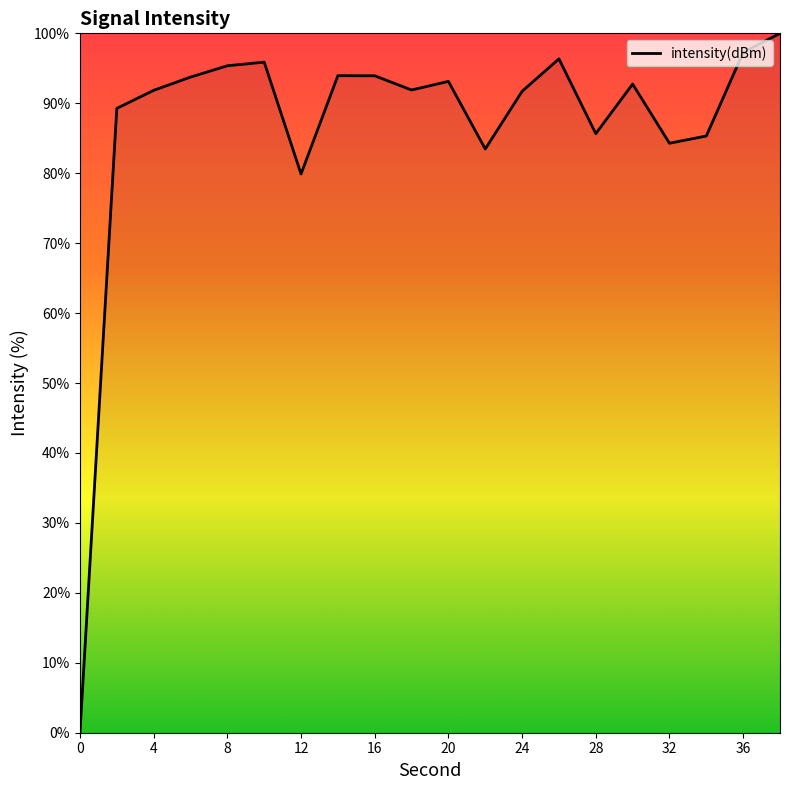

Rank the categories by value from highest to lowest.

38, 36, 26, 10, 8, 14, 16, 6, 20, 30, 18, 4, 24, 2, 28, 34, 32, 22, 12, 0